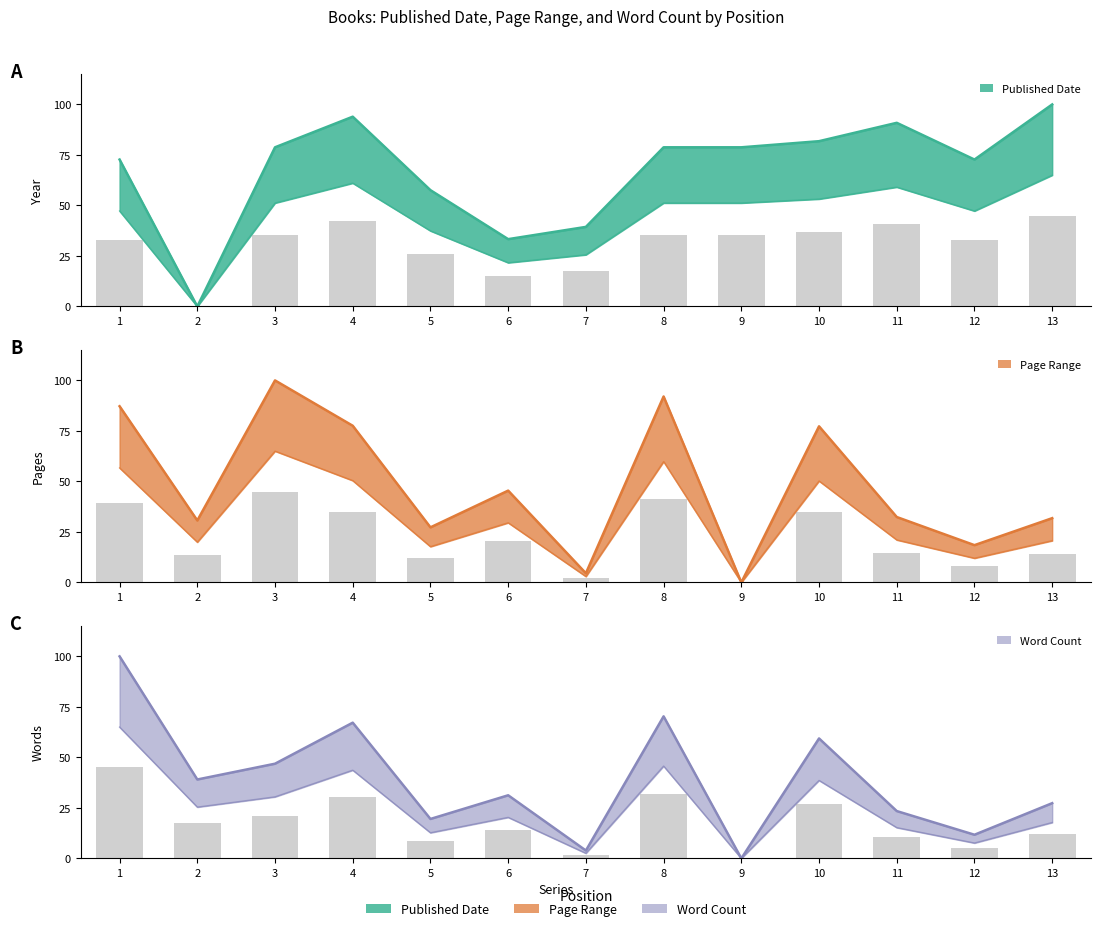

How many bars are there in total?

39